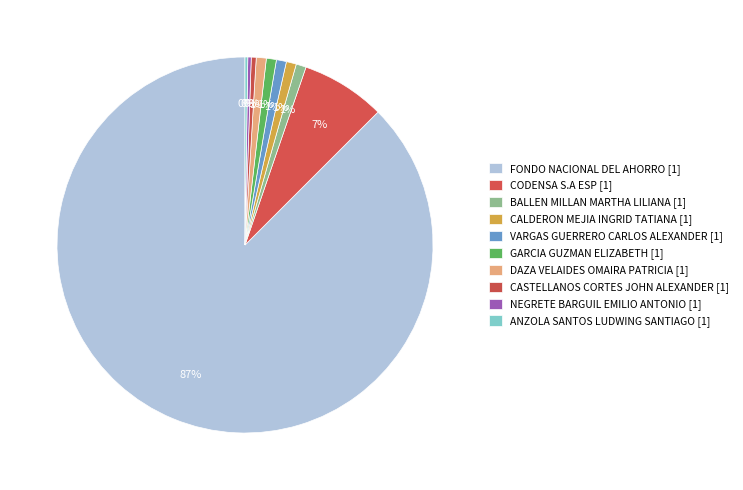

To the nearest percent, what percentage of the pie is BALLEN MILLAN MARTHA LILIANA [1]?

1%